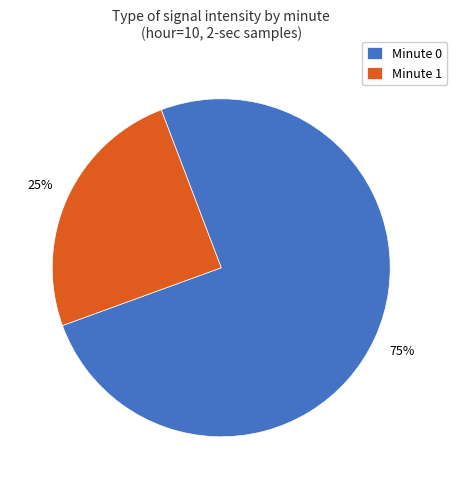

To the nearest percent, what is the average slice percentage?

50%